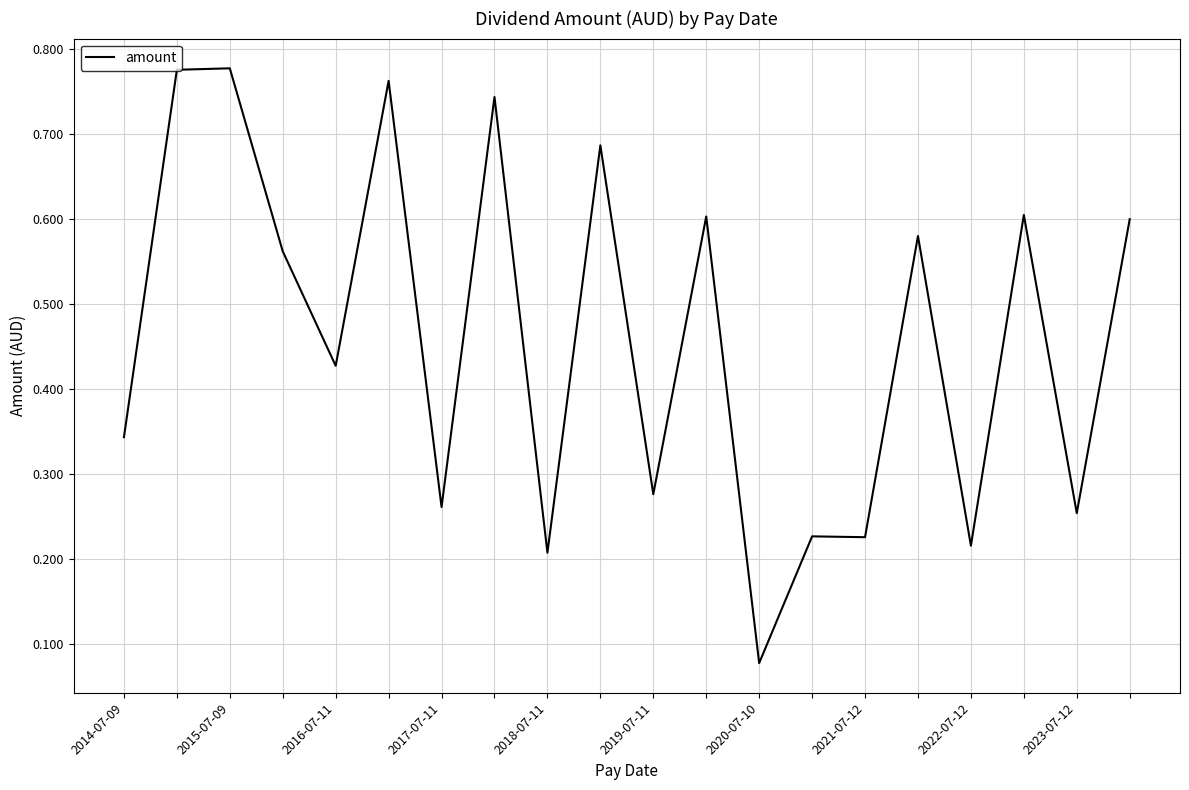

True or false: the data shows 0.1 at 2022-07-12.

False